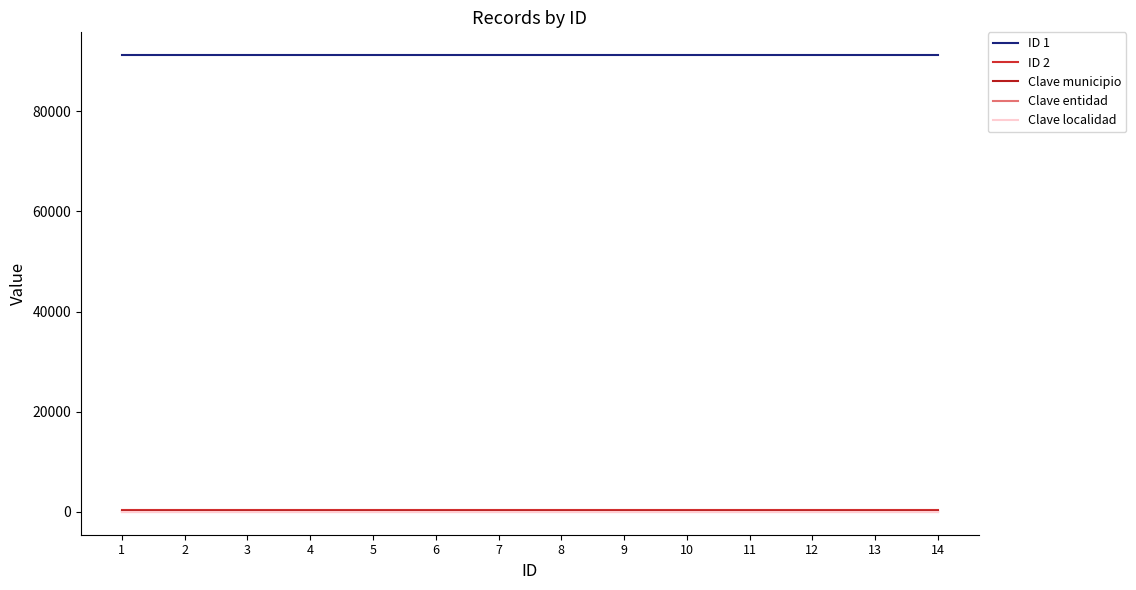

Does the chart display data point markers on the line(s)?

No